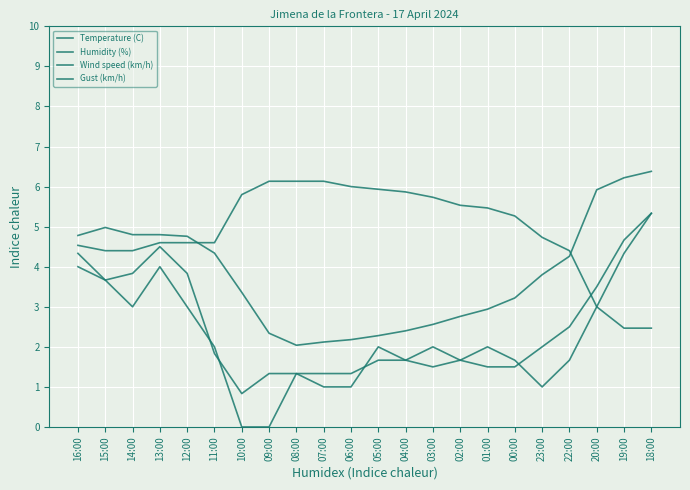

What is the sum of the Wind speed (km/h) values at 14:00 and 01:00?

5.0